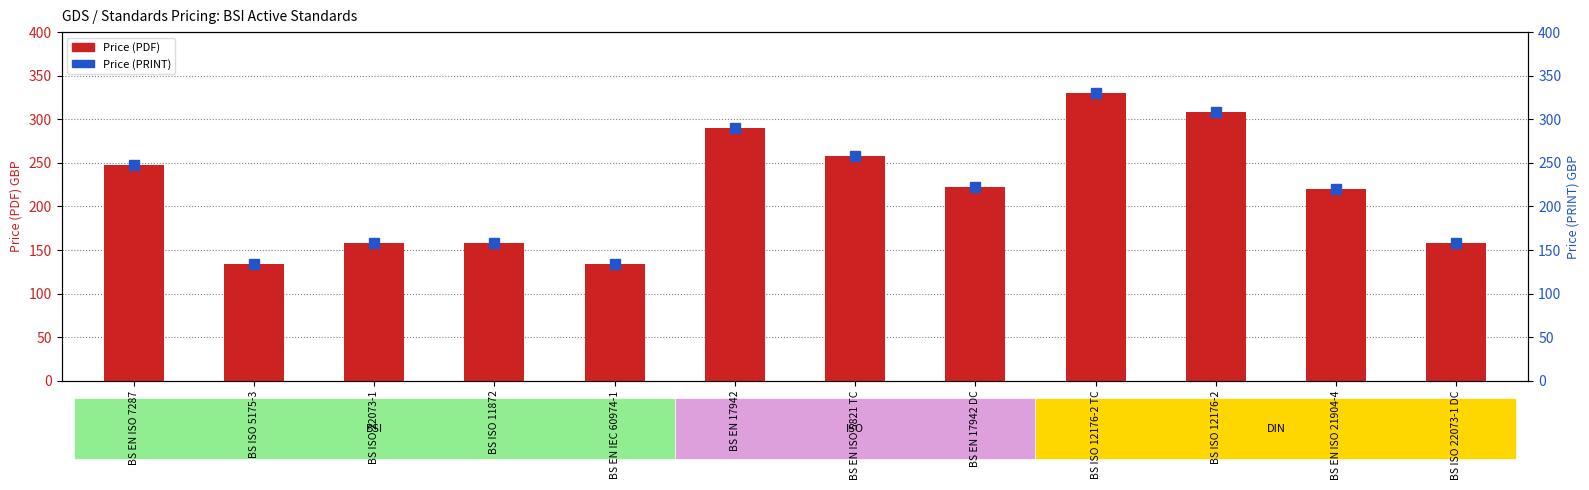

Reading left to right, transcribe all the data shown in this chart.

Price (PDF): BS EN ISO 7287=247	BS ISO 5175-3=134	BS ISO 22073-1=158	BS ISO 11872=158	BS EN IEC 60974-1=134	BS EN 17942=290	BS EN ISO 5821 TC=258	BS EN 17942 DC=222	BS ISO 12176-2 TC=330	BS ISO 12176-2=308	BS EN ISO 21904-4=220	BS ISO 22073-1 DC=158
Price (PRINT): BS EN ISO 7287=247	BS ISO 5175-3=134	BS ISO 22073-1=158	BS ISO 11872=158	BS EN IEC 60974-1=134	BS EN 17942=290	BS EN ISO 5821 TC=258	BS EN 17942 DC=222	BS ISO 12176-2 TC=330	BS ISO 12176-2=308	BS EN ISO 21904-4=220	BS ISO 22073-1 DC=158